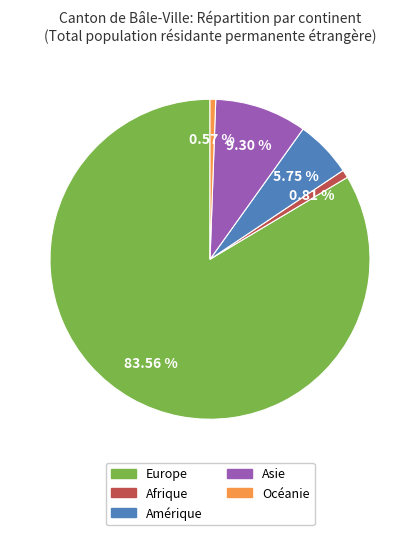

Combined, do Océanie and Europe account for over 50%?

Yes